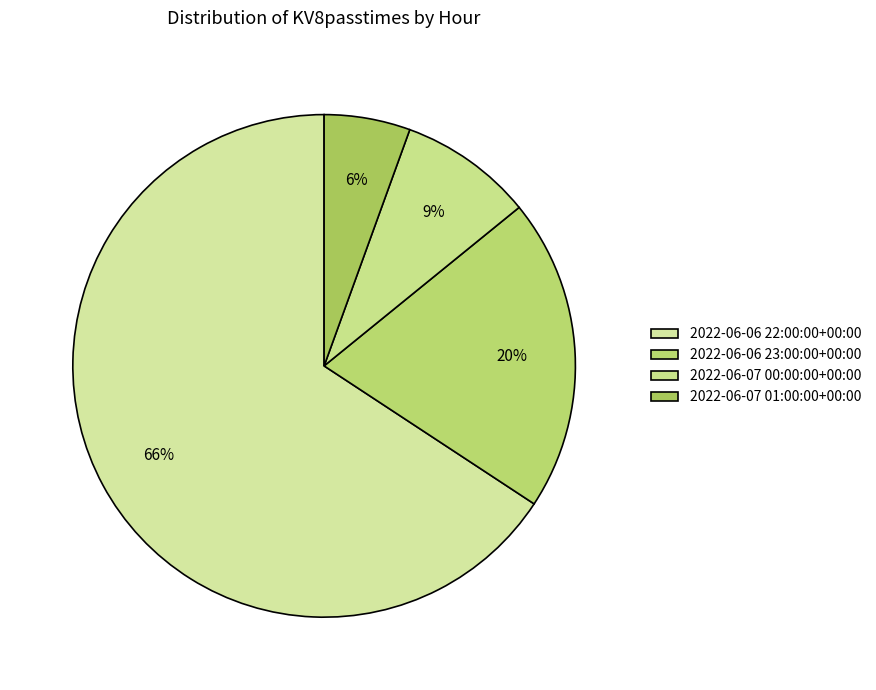

Which category has the smallest portion of the pie?

2022-06-07 01:00:00+00:00